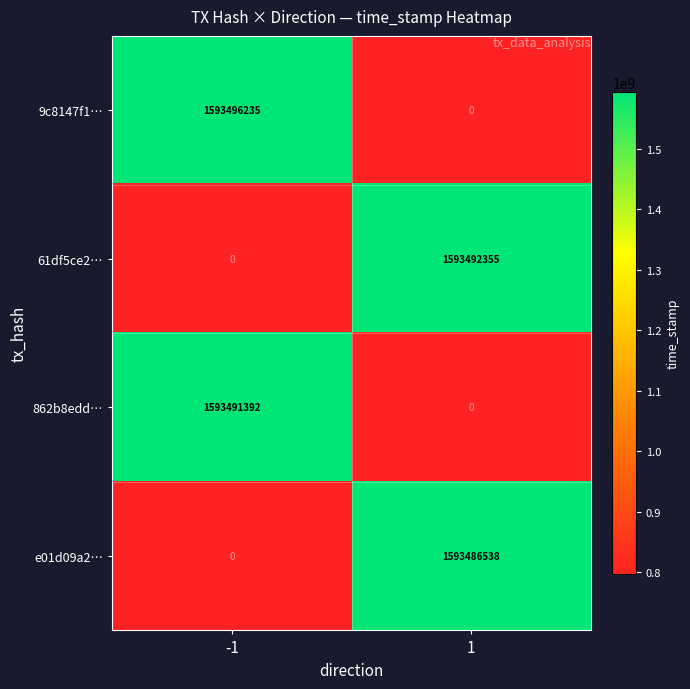

What value does the 862b8edd… series have at -1, to the nearest 100?

1593491400